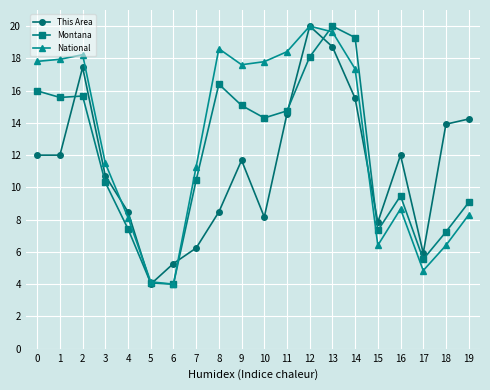

Is it true that This Area equals 5.0 at 10?

False